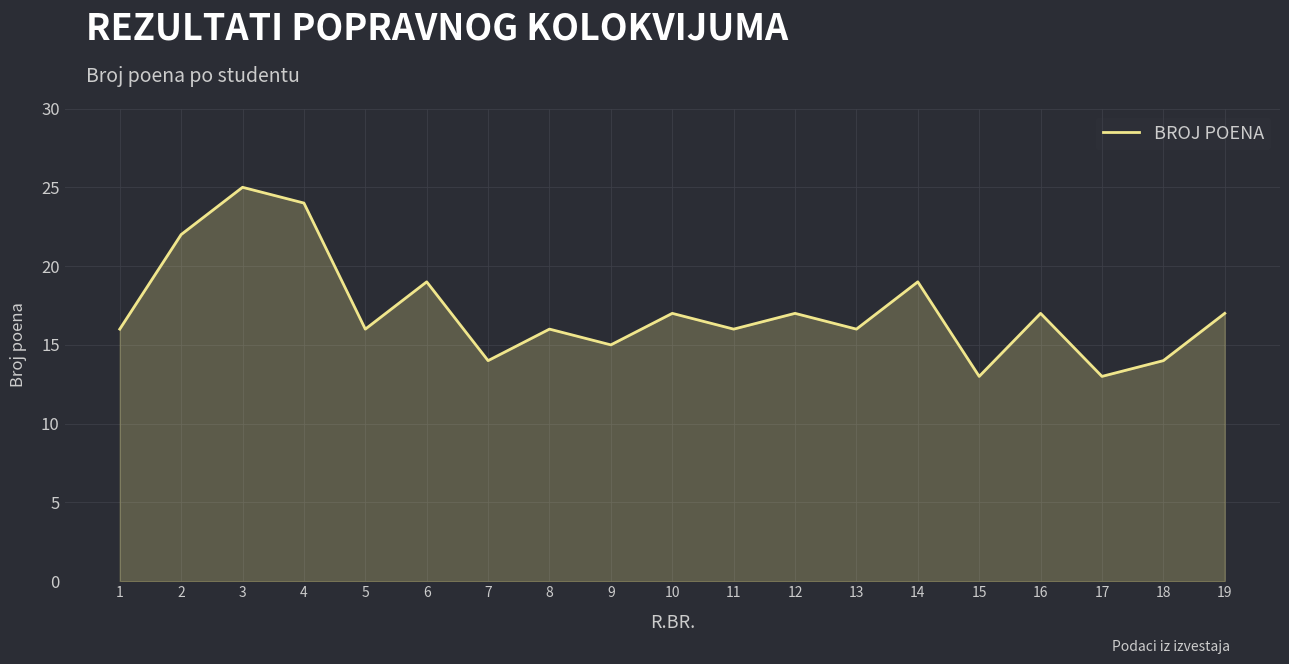

Where is the first local minimum?

5